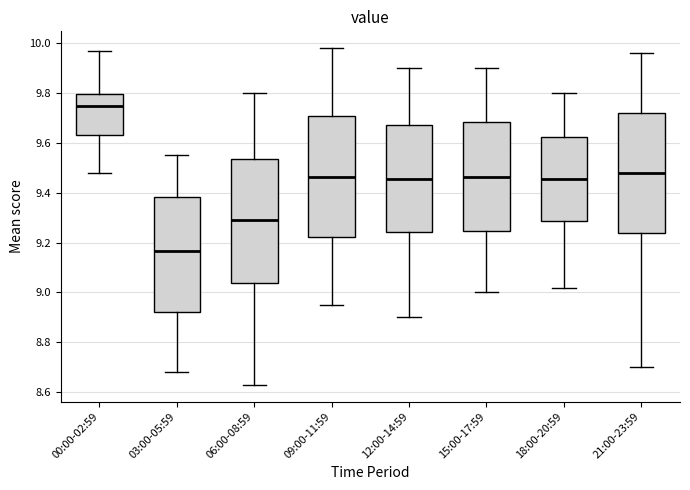

Reading left to right, transcribe this box plot: for each box, give where its median line is, the range the box spans, and where its two whiskers end, as read against the y-axis. The values are not printed on the chart, so give them approximately, as read against the axis.

00:00-02:59: median 9.76, box 9.64 to 9.80, whiskers 9.48 to 9.98
03:00-05:59: median 9.16, box 8.92 to 9.38, whiskers 8.68 to 9.56
06:00-08:59: median 9.30, box 9.04 to 9.54, whiskers 8.64 to 9.80
09:00-11:59: median 9.46, box 9.22 to 9.70, whiskers 8.96 to 9.98
12:00-14:59: median 9.46, box 9.24 to 9.68, whiskers 8.90 to 9.90
15:00-17:59: median 9.46, box 9.24 to 9.68, whiskers 9.00 to 9.90
18:00-20:59: median 9.46, box 9.28 to 9.62, whiskers 9.02 to 9.80
21:00-23:59: median 9.48, box 9.24 to 9.72, whiskers 8.70 to 9.96